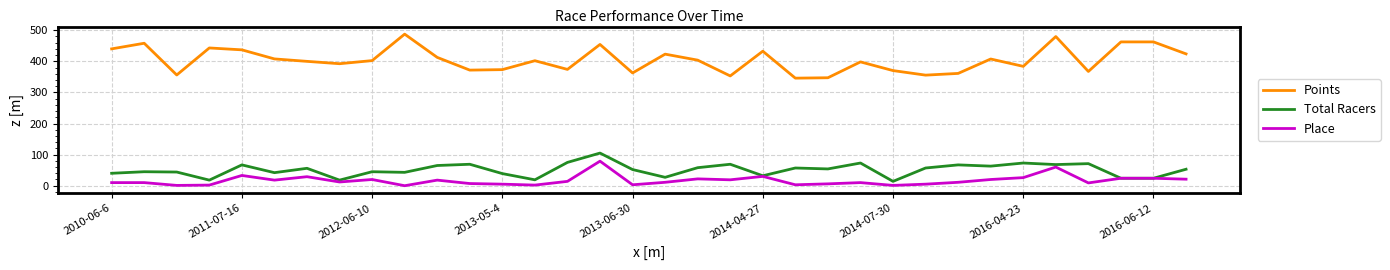

What is the minimum value for Total Racers?

14.0